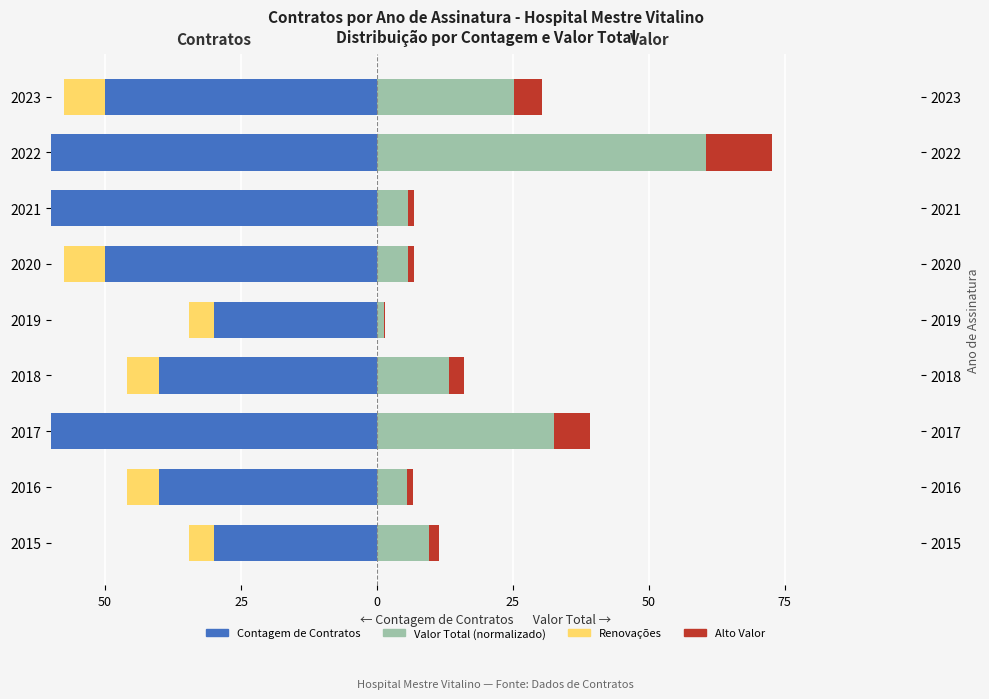

Reading left to right, extract all data points from this chart.

Contagem de Contratos: -30.0	-40.0	-60.0	-40.0	-30.0	-50.0	-60.0	-80.0	-50.0
Valor Total (normalizado): 9.5	5.5	32.6	13.3	1.2	5.6	5.7	60.5	25.3
Renovações: -4.5	-6.0	-9.0	-6.0	-4.5	-7.5	-9.0	-12.0	-7.5
Alto Valor: 1.9	1.1	6.5	2.7	0.2	1.1	1.1	12.1	5.1